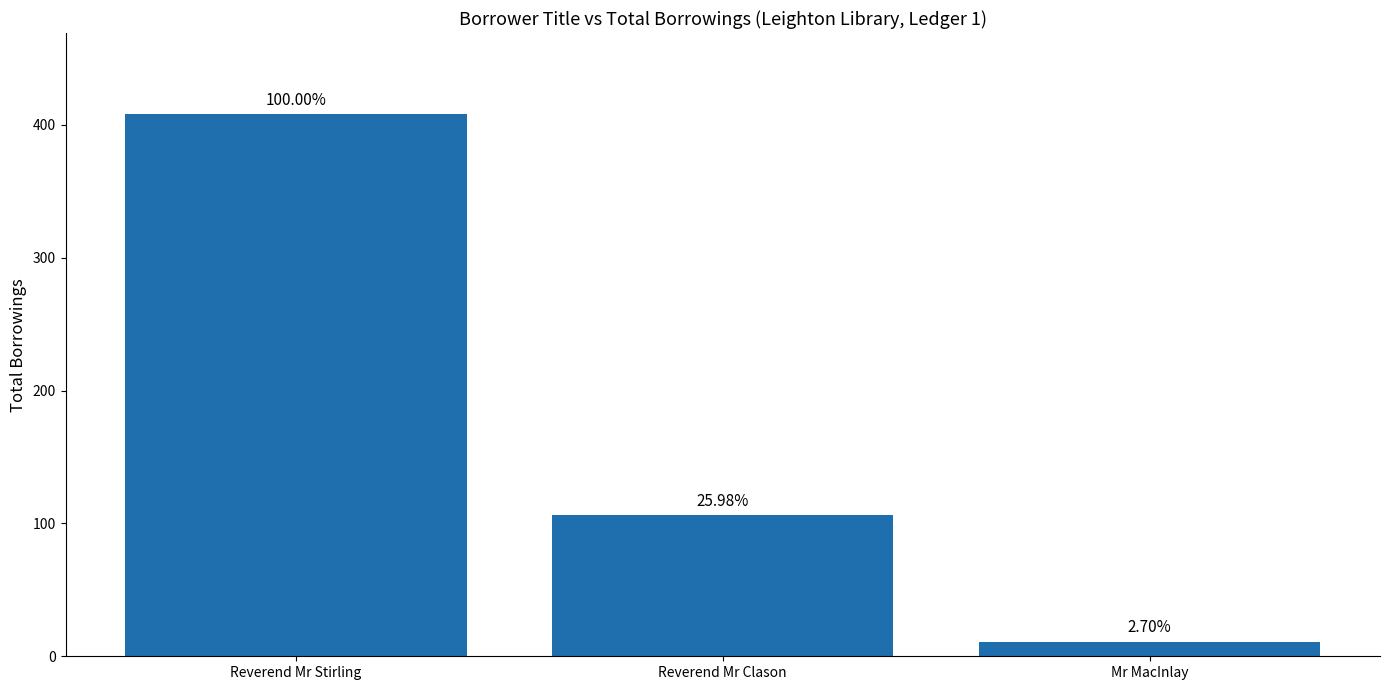

Does the chart contain stacked bars?

No